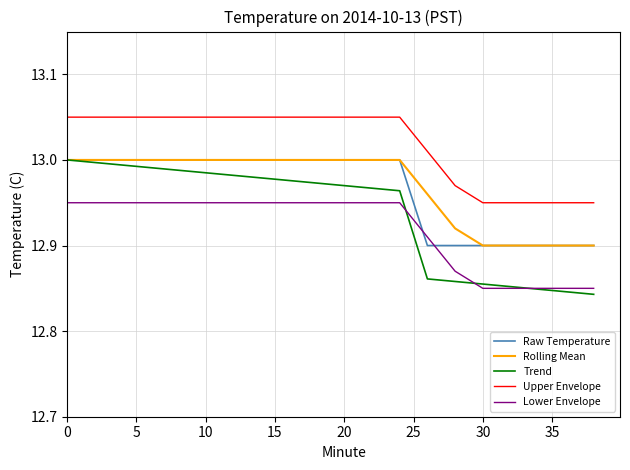

Count the Raw Temperature values in the range 12 to 13.

20